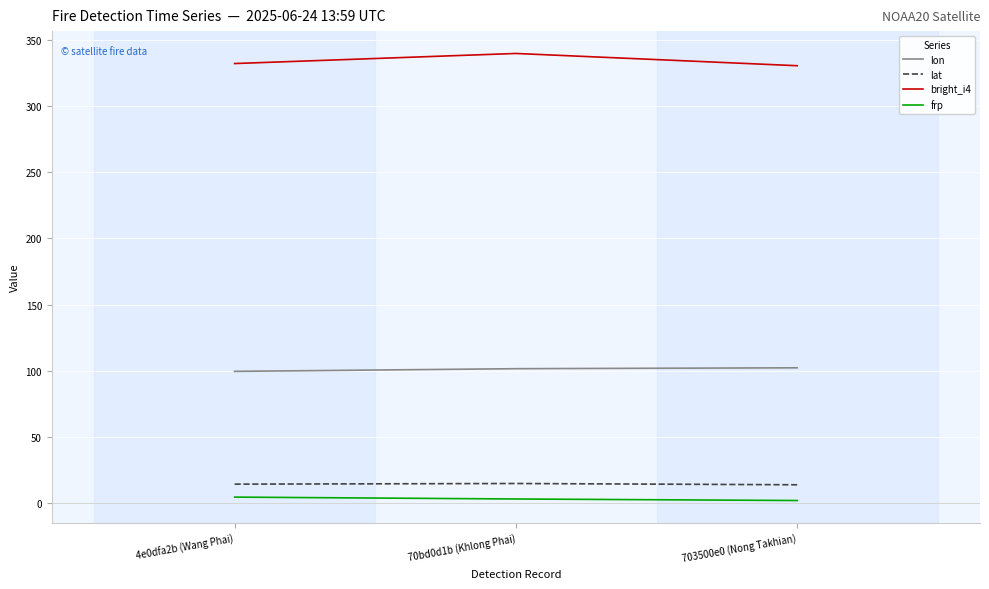

Where does the lat series first go above 14?

4e0dfa2b (Wang Phai)